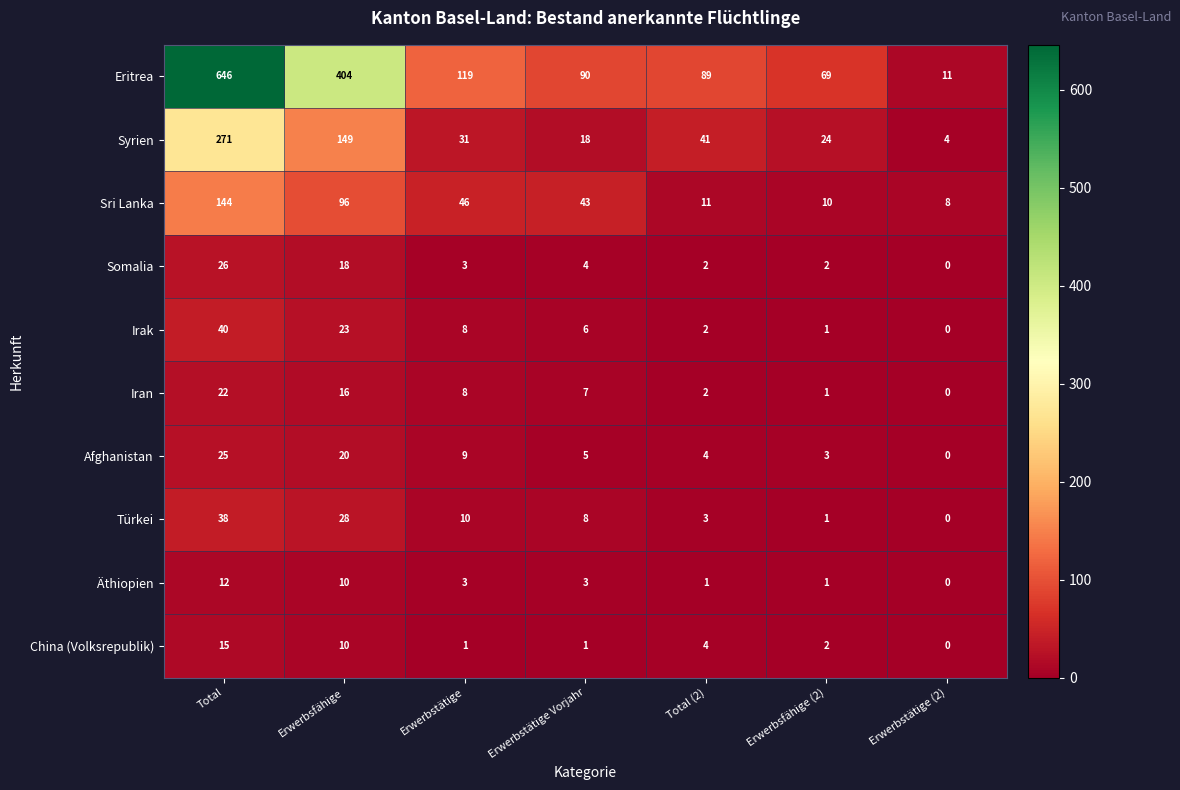

Is it true that Iran equals 1 at Erwerbsfähige (2)?

True